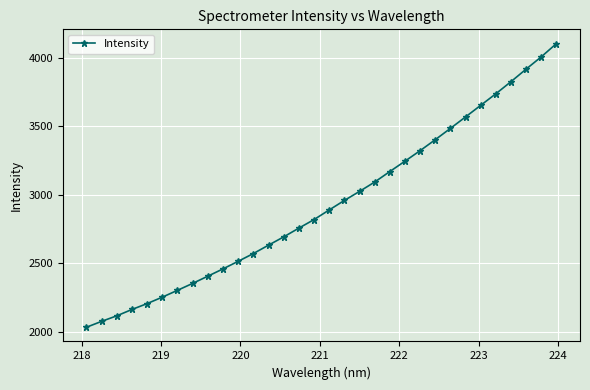

What is the average value?

2930.6